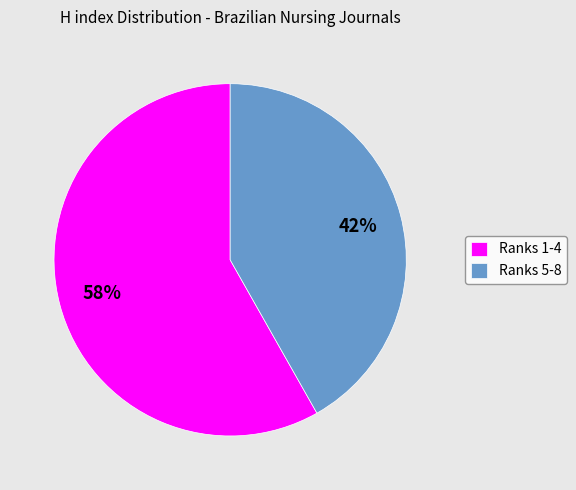

To the nearest percent, what percentage of the pie is Ranks 5-8?

42%